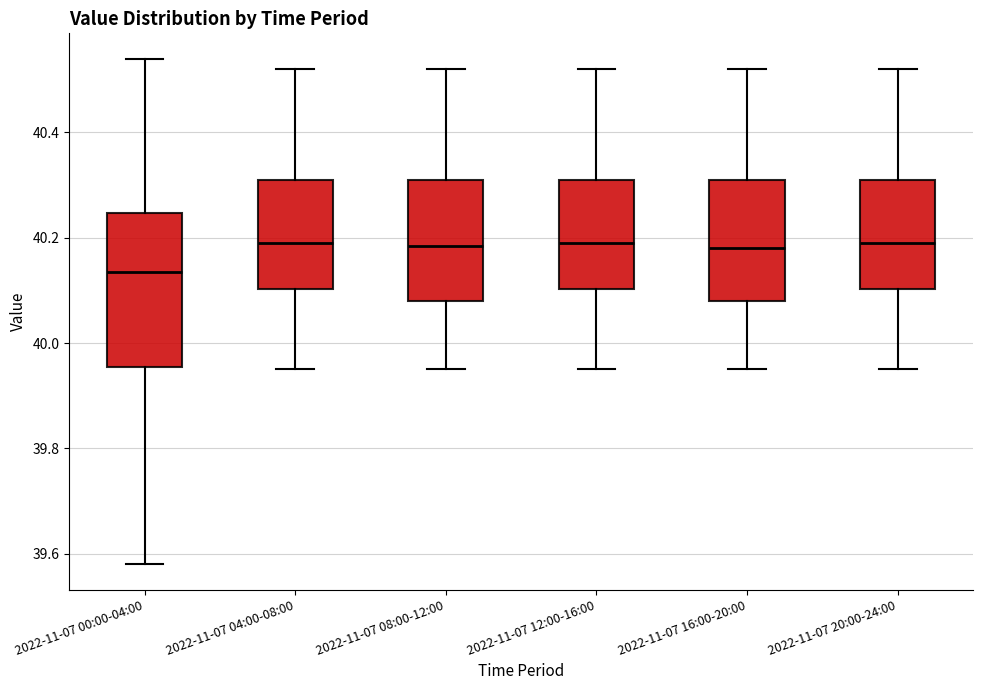

Where does the median line of the box for 2022-11-07 20:00-24:00 sit on the y-axis? The values are not printed on the chart, so give them approximately, as read against the axis.

40.20